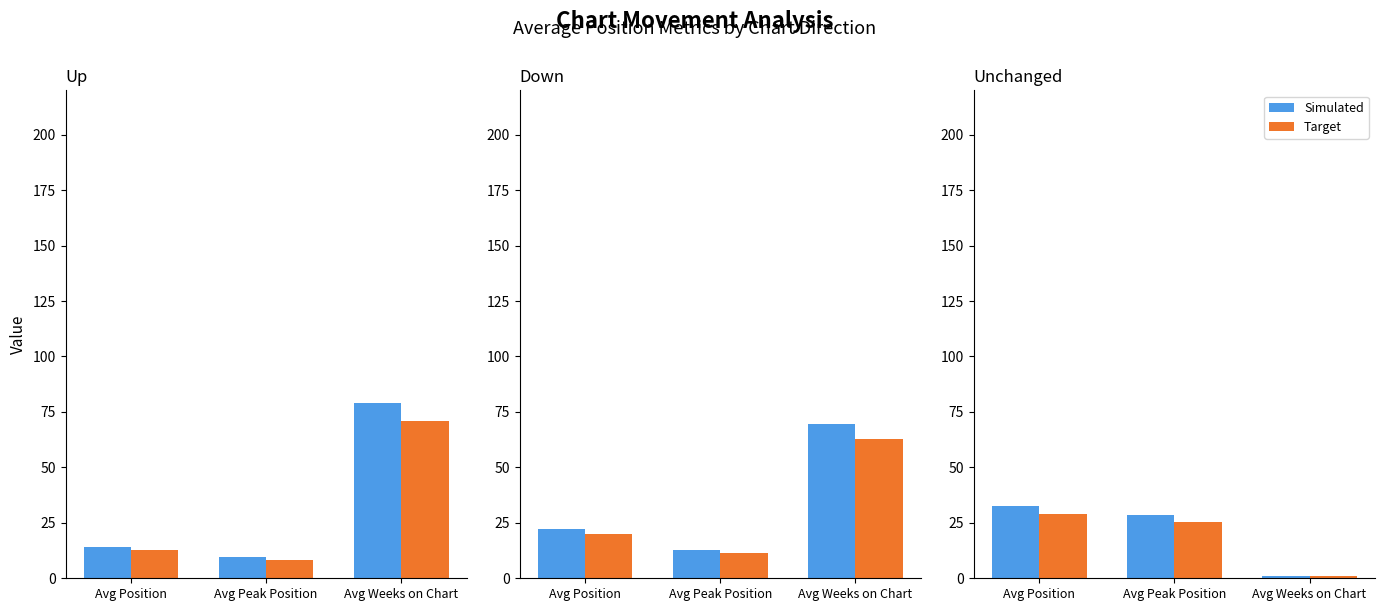

Which label corresponds to the largest value in the chart?

Avg Position